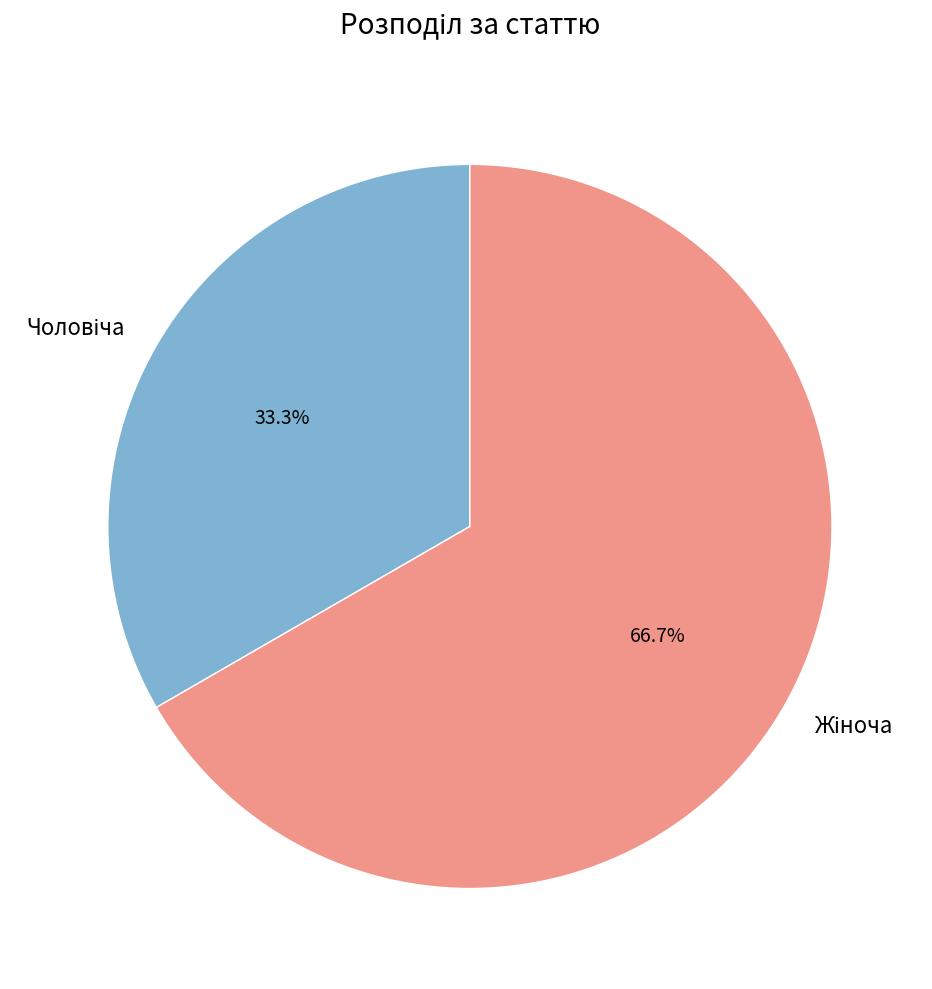

Does any single category account for the majority?

Yes